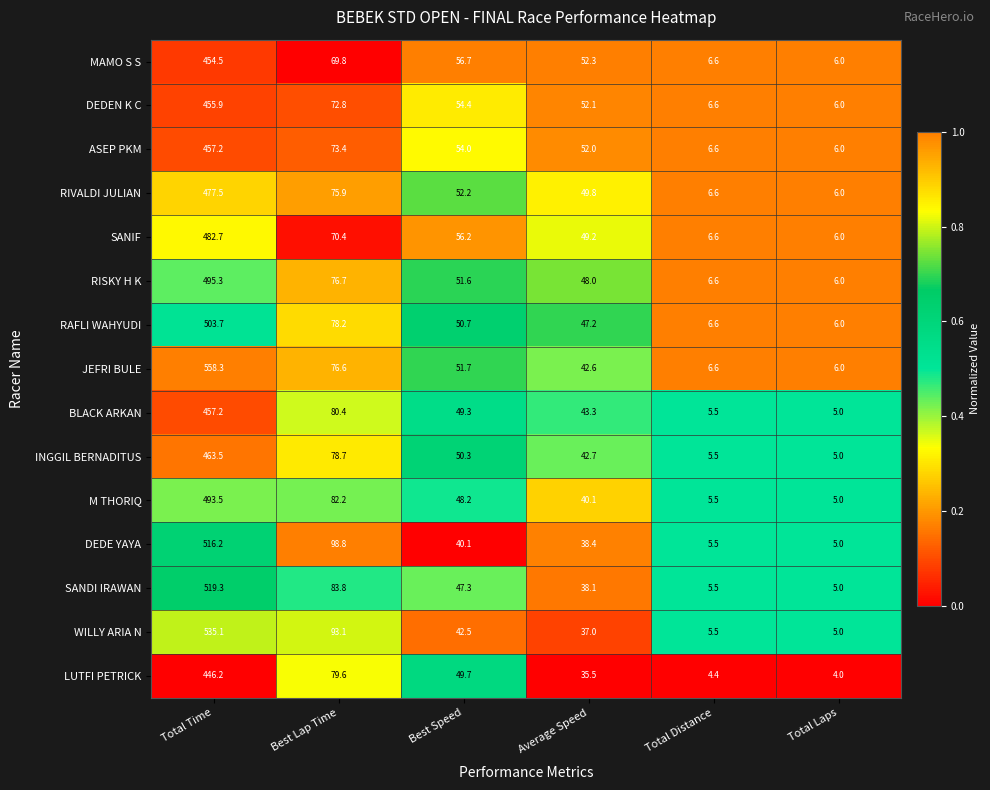

What is the maximum value shown in the chart?

558.3